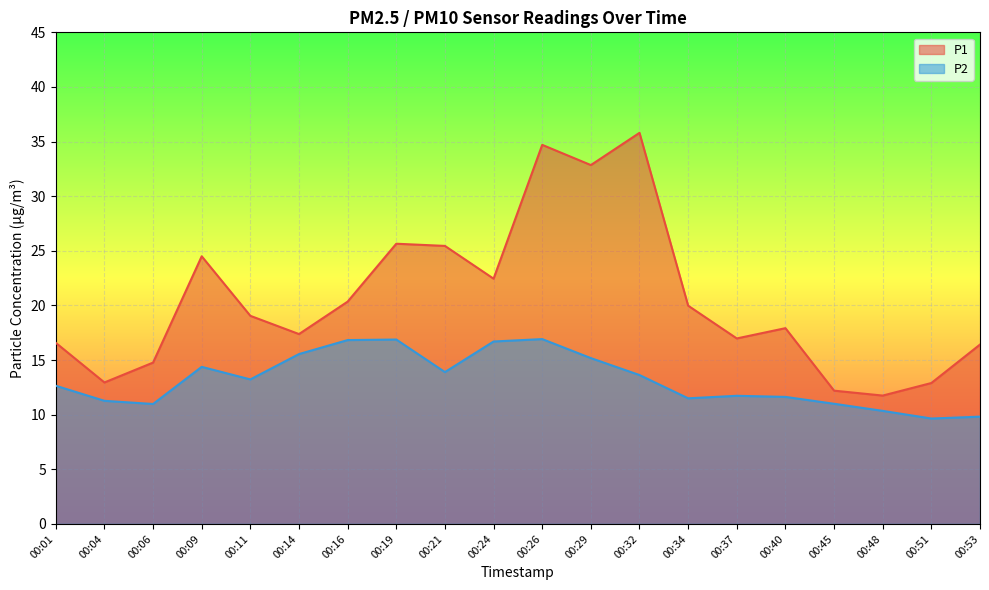

Reading left to right, what are all the values shown in this chart?

P1: 00:01=16.6	00:04=12.9	00:06=14.8	00:09=24.5	00:11=19.1	00:14=17.4	00:16=20.4	00:19=25.6	00:21=25.4	00:24=22.4	00:26=34.7	00:29=32.9	00:32=35.8	00:34=20.0	00:37=17.0	00:40=17.9	00:45=12.2	00:48=11.8	00:51=12.9	00:53=16.4
P2: 00:01=12.7	00:04=11.3	00:06=11.0	00:09=14.4	00:11=13.2	00:14=15.6	00:16=16.8	00:19=16.9	00:21=13.9	00:24=16.7	00:26=16.9	00:29=15.2	00:32=13.6	00:34=11.5	00:37=11.7	00:40=11.6	00:45=11.0	00:48=10.3	00:51=9.7	00:53=9.8